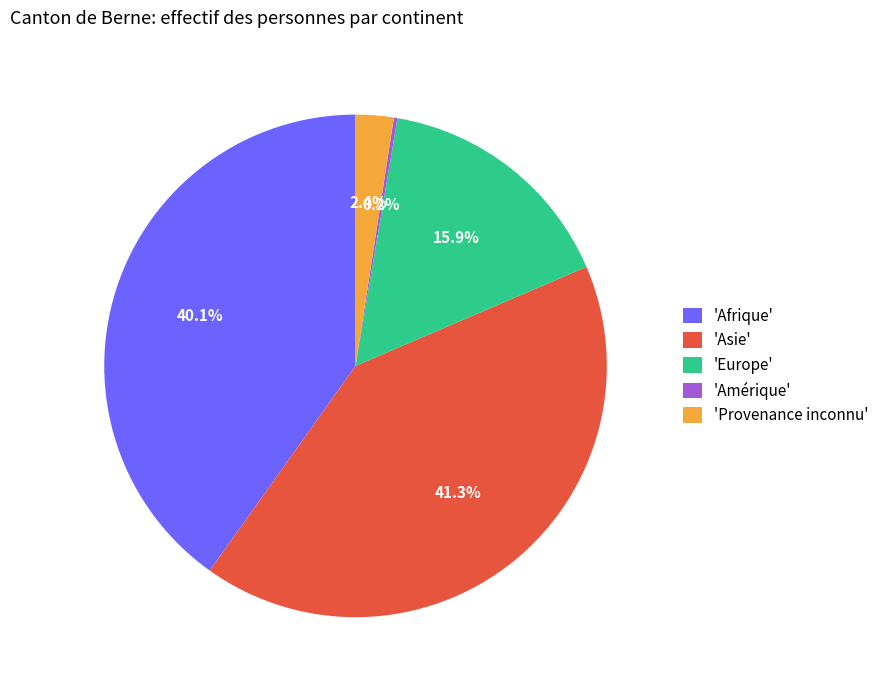

Which has a higher value, 'Provenance inconnu' or 'Europe'?

'Europe'